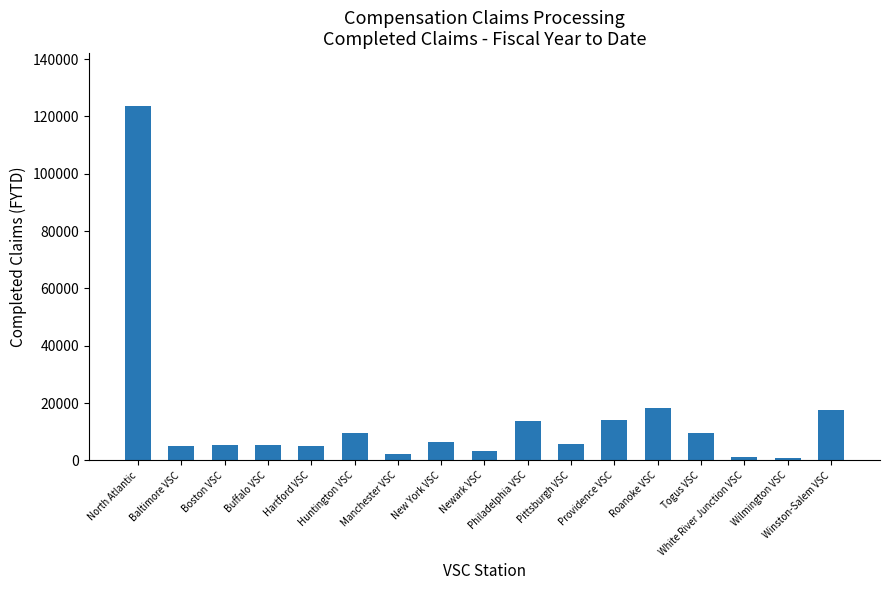

What is the difference between the second highest and second lowest values?

17230